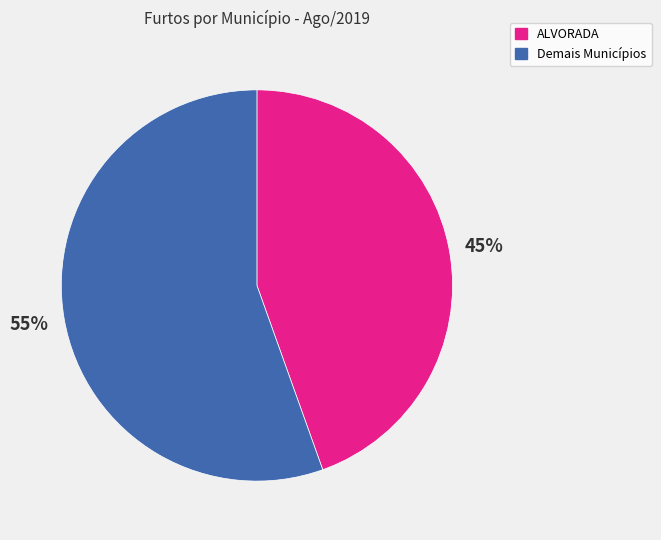

How many slices are in this pie chart?

2